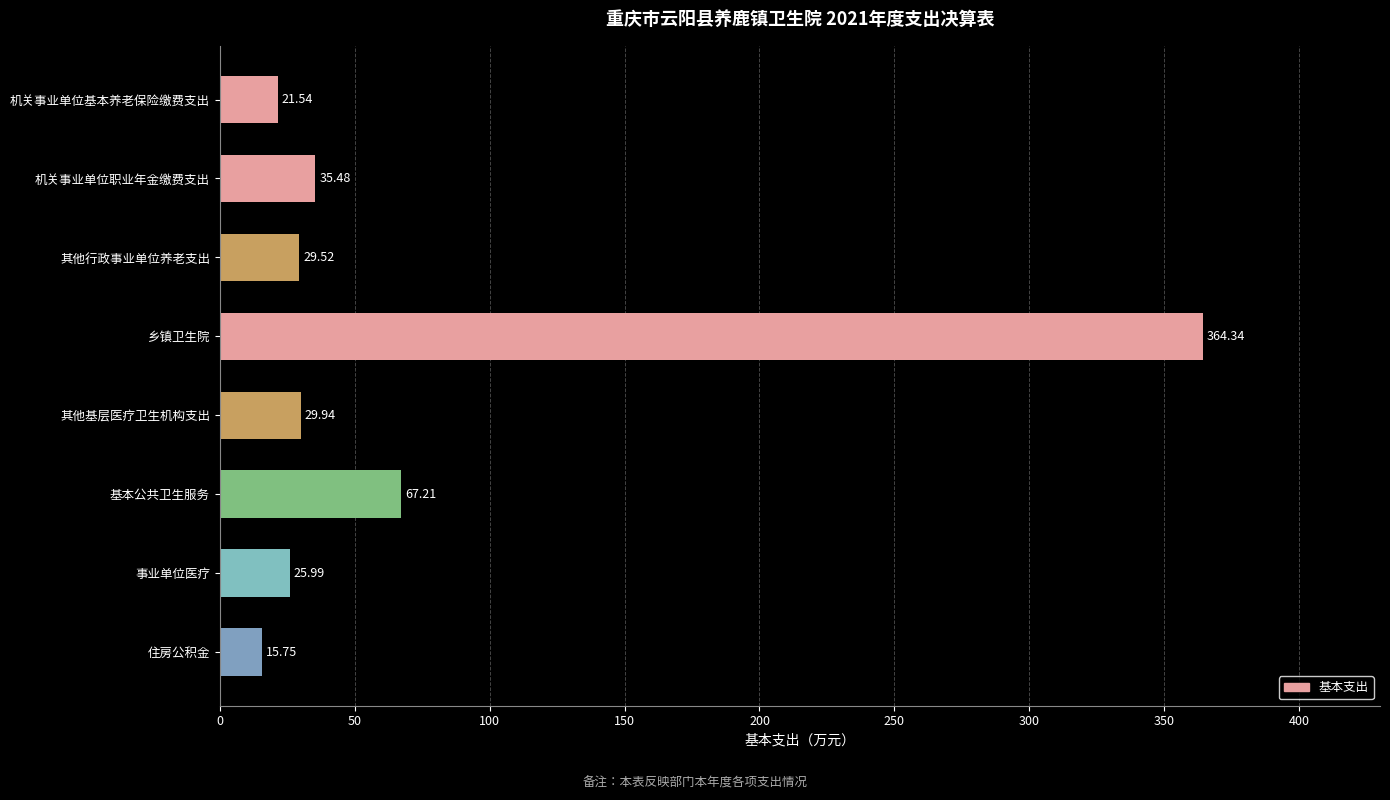

At which label is the value closest to 190?

基本公共卫生服务